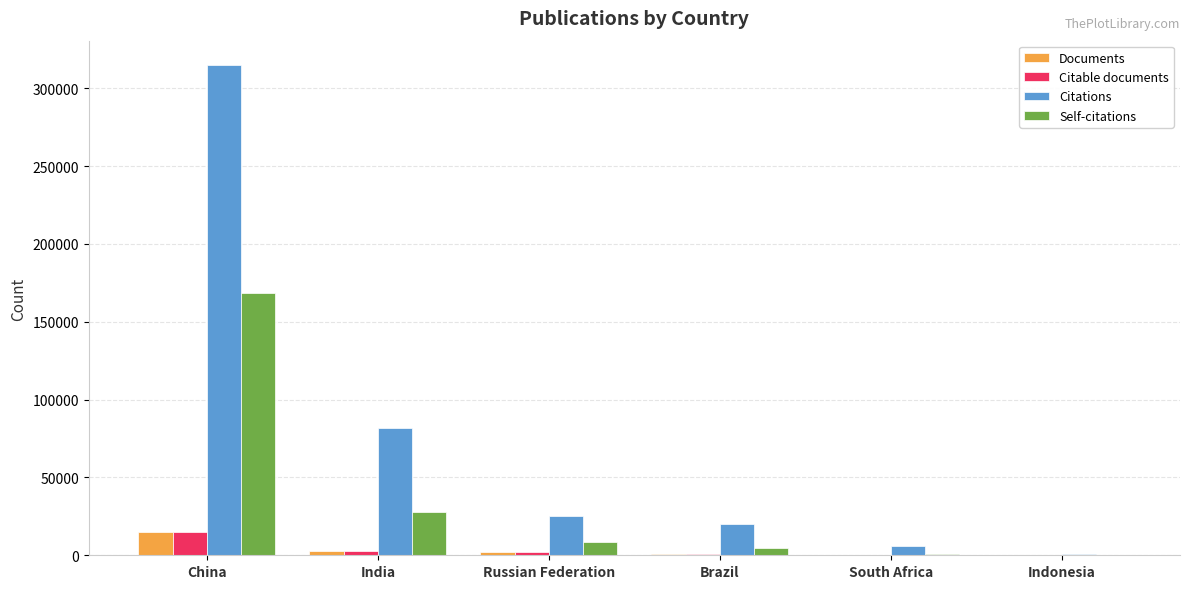

What is the sum of all Self-citations values?

210829